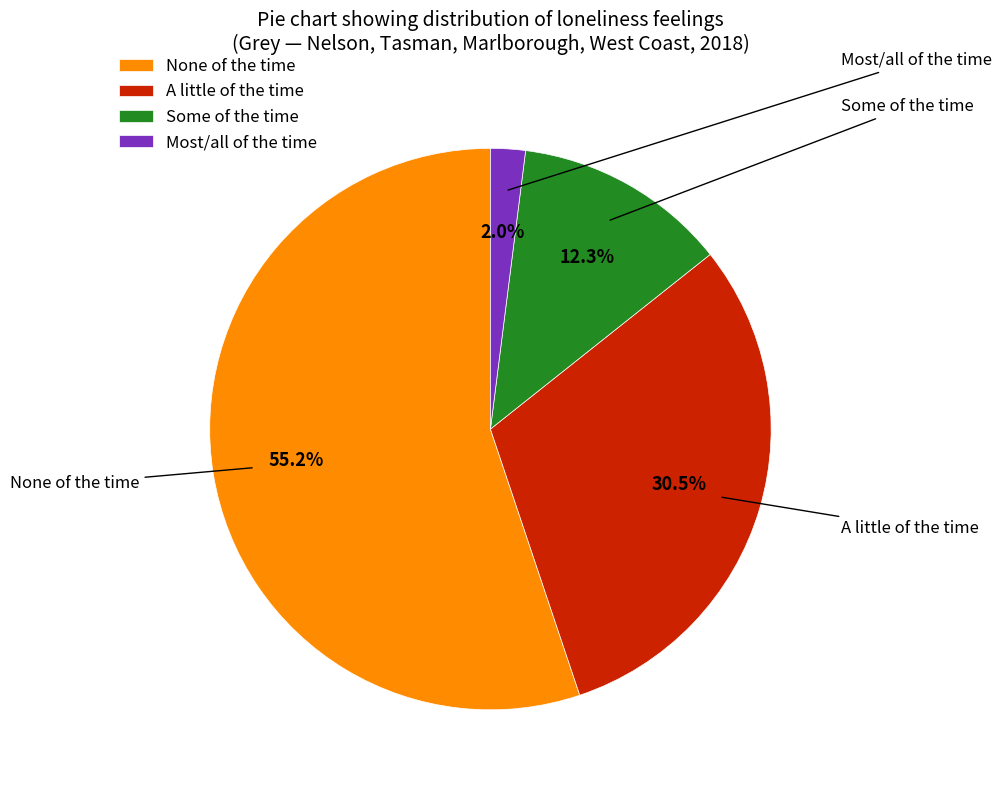

Rank the categories by value from highest to lowest.

None of the time, A little of the time, Some of the time, Most/all of the time